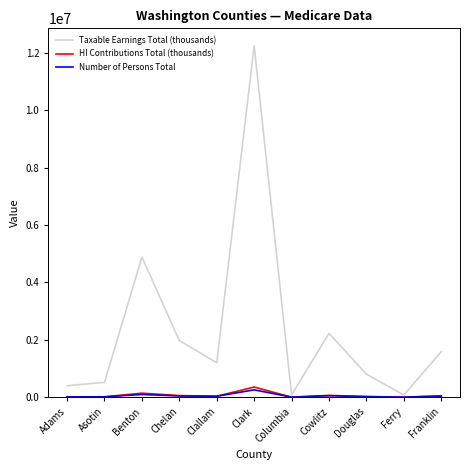

What is the greatest value displayed?

12241074